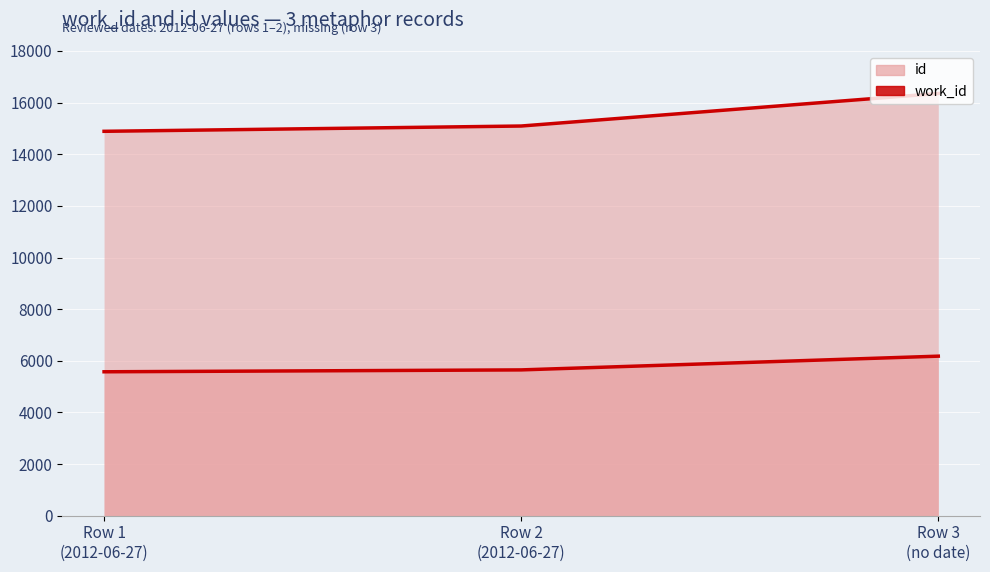

How many categories are shown in the chart?

3